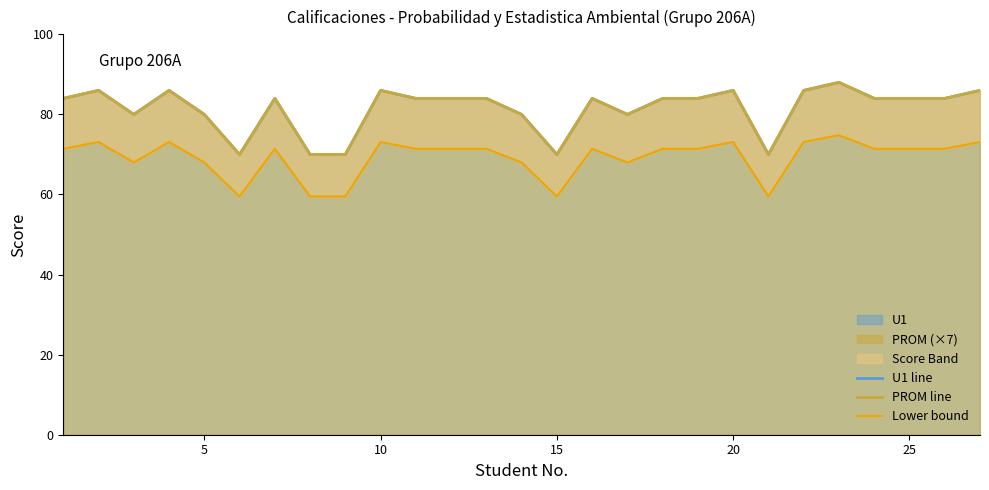

Is it true that Lower bound equals 30.7 at 26?

False